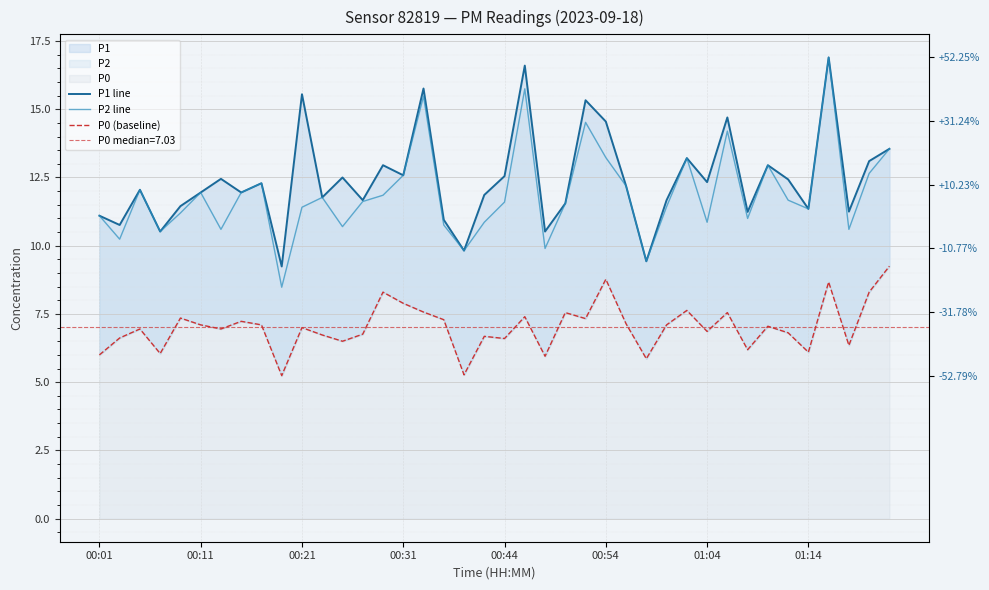

True or false: P2 line and P0 (baseline) cross at least once.

False